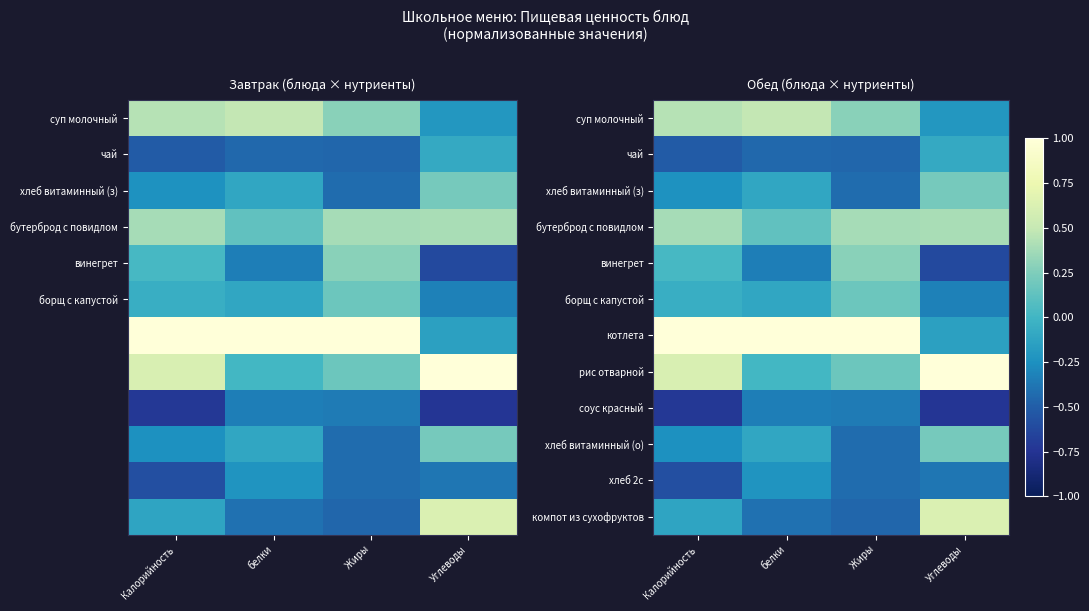

Where does the суп молочный series first go above 0?

Калорийность